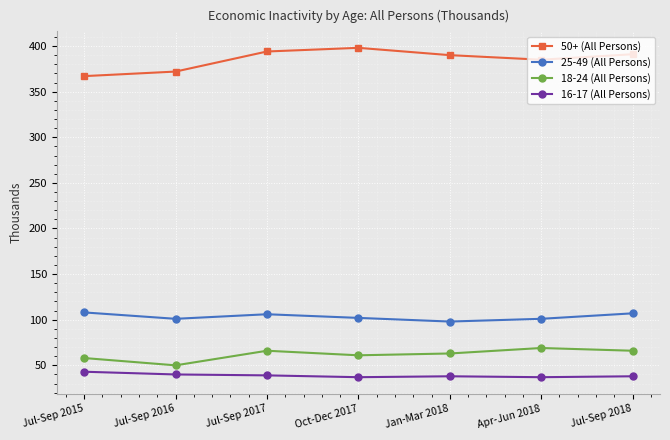

What is the sum of all 50+ (All Persons) values?

2697